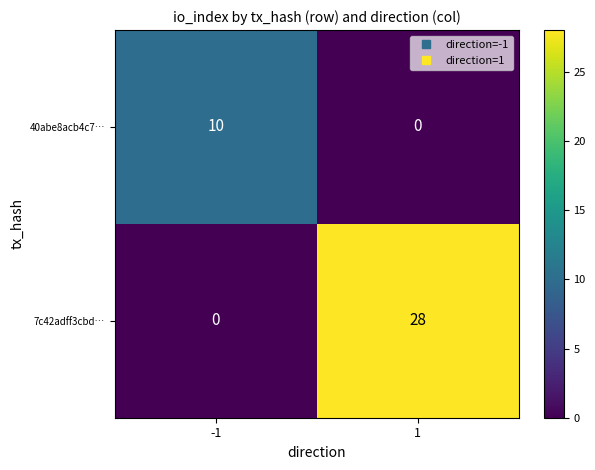

List the labels in order of 40abe8acb4c7… value, largest first.

-1, 1